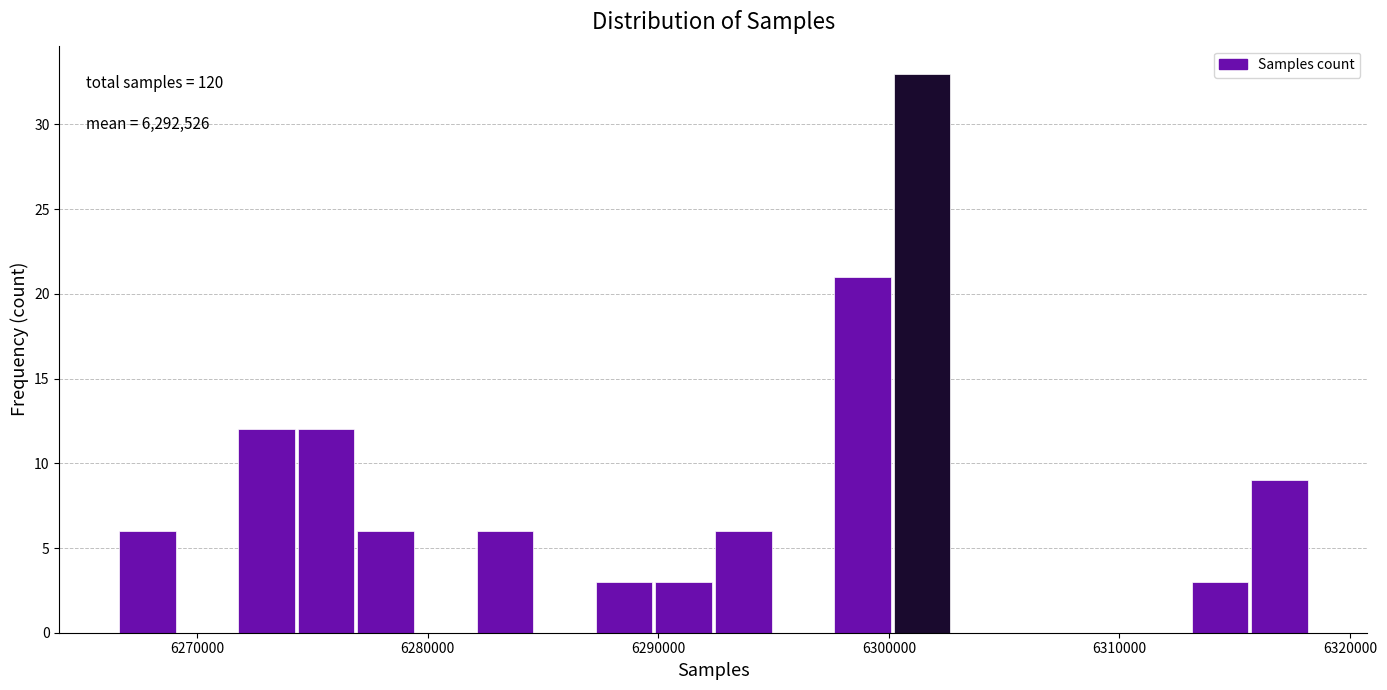

Read against the x-axis, roughly where is the centre of the tallest bar?

6301000